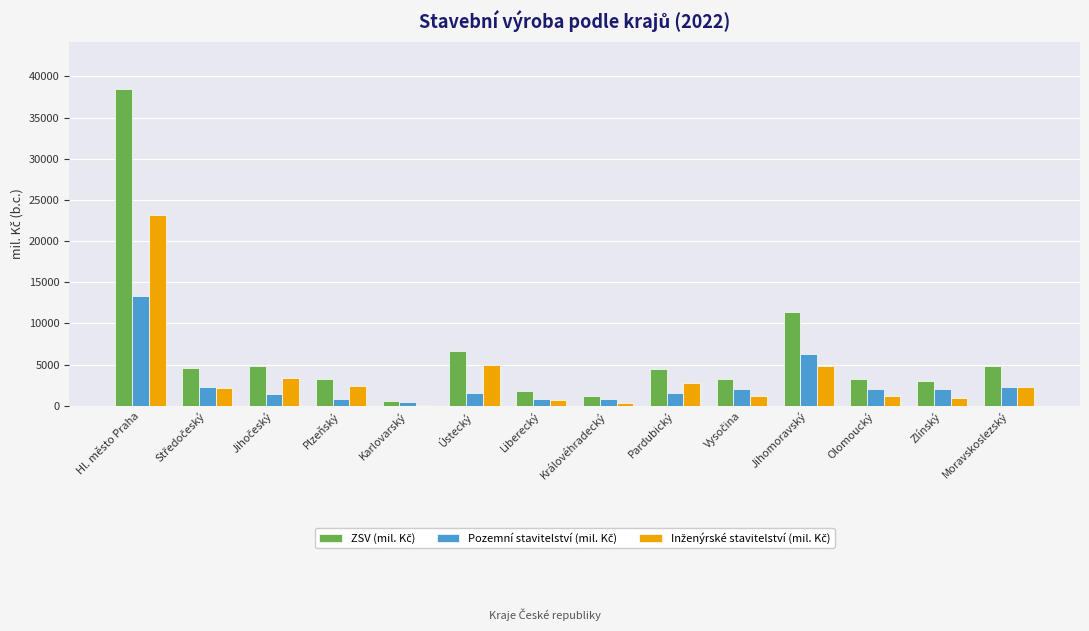

At which category is the sum across all series the highest?

Hl. město Praha